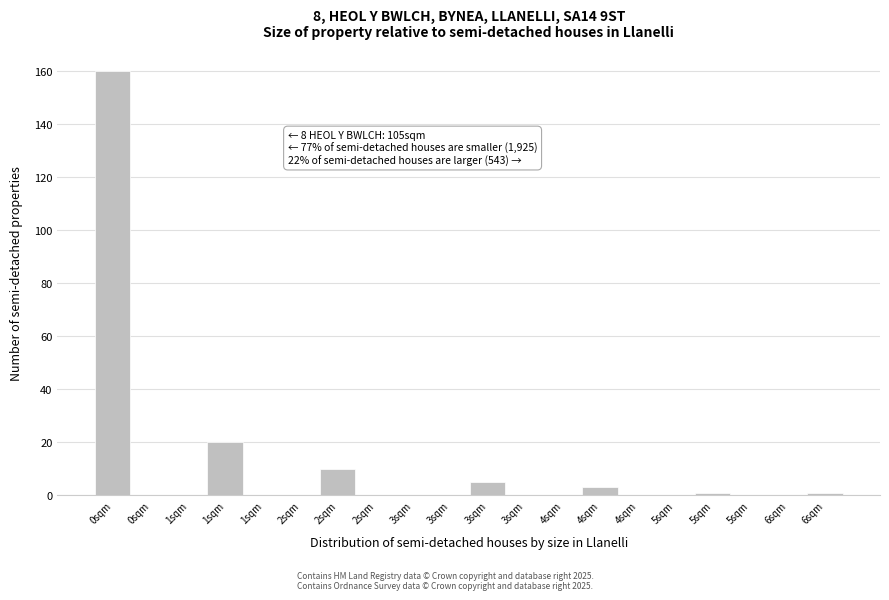

Are the bars horizontal?

No